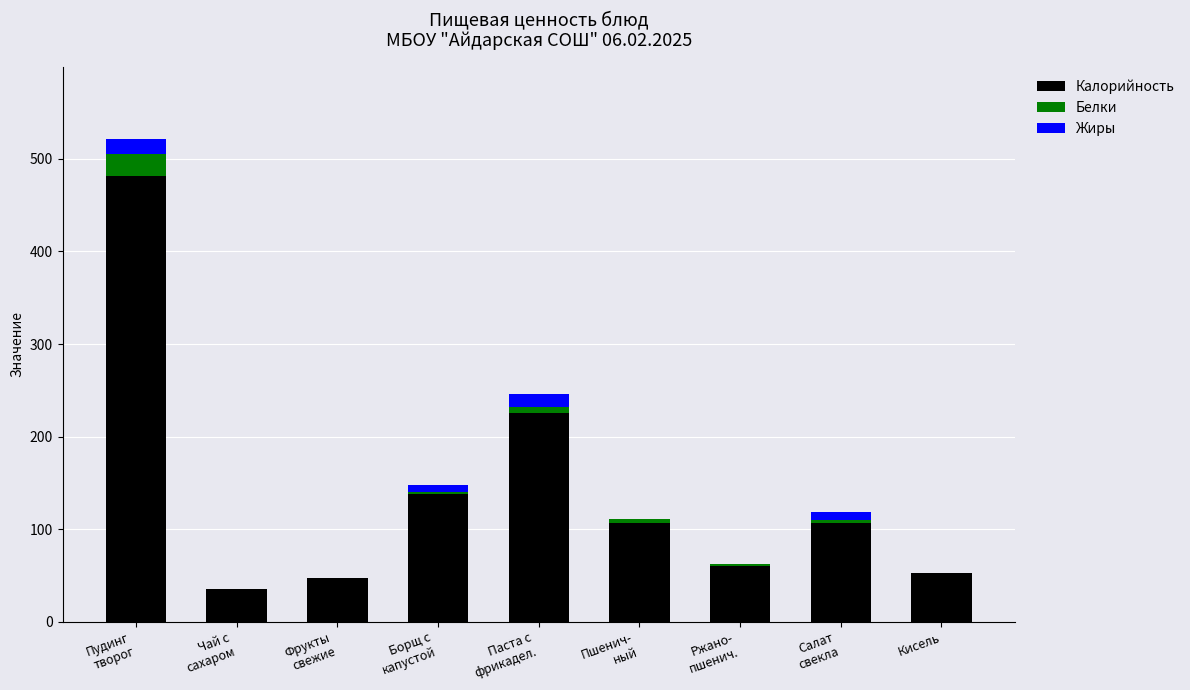

The Калорийность series shows 93.4 at Кисель. True or false?

False